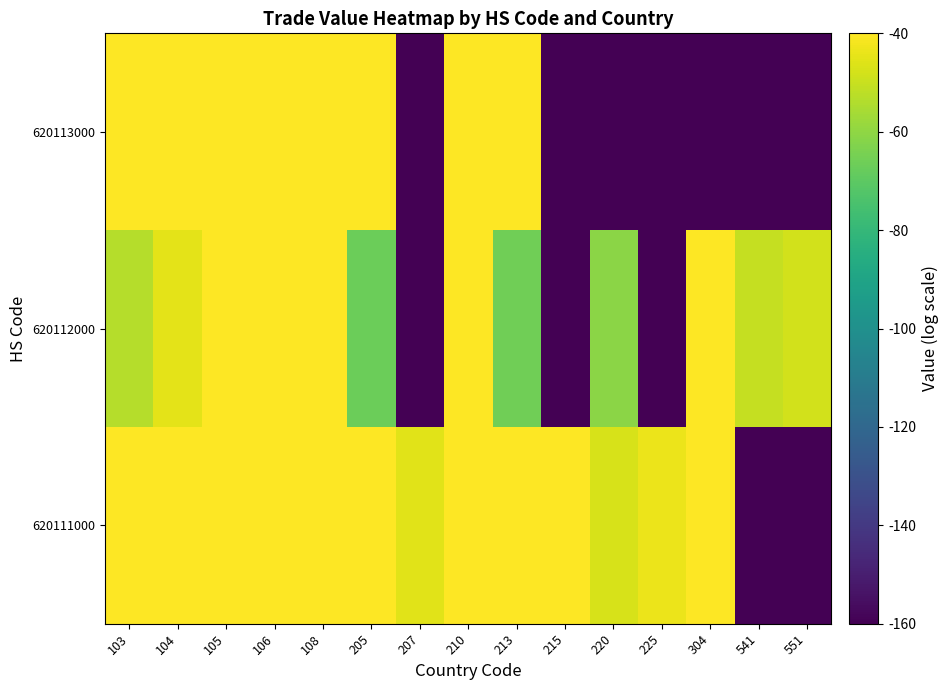

How many series are shown in this chart?

3